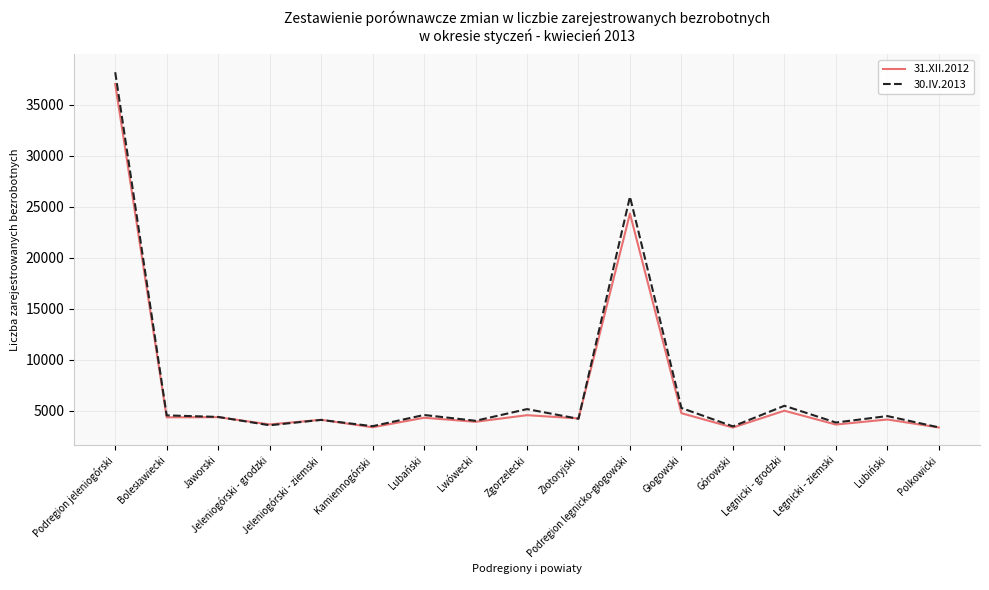

At which label does 30.IV.2013 first exceed 4409?

Podregion jeleniogórski